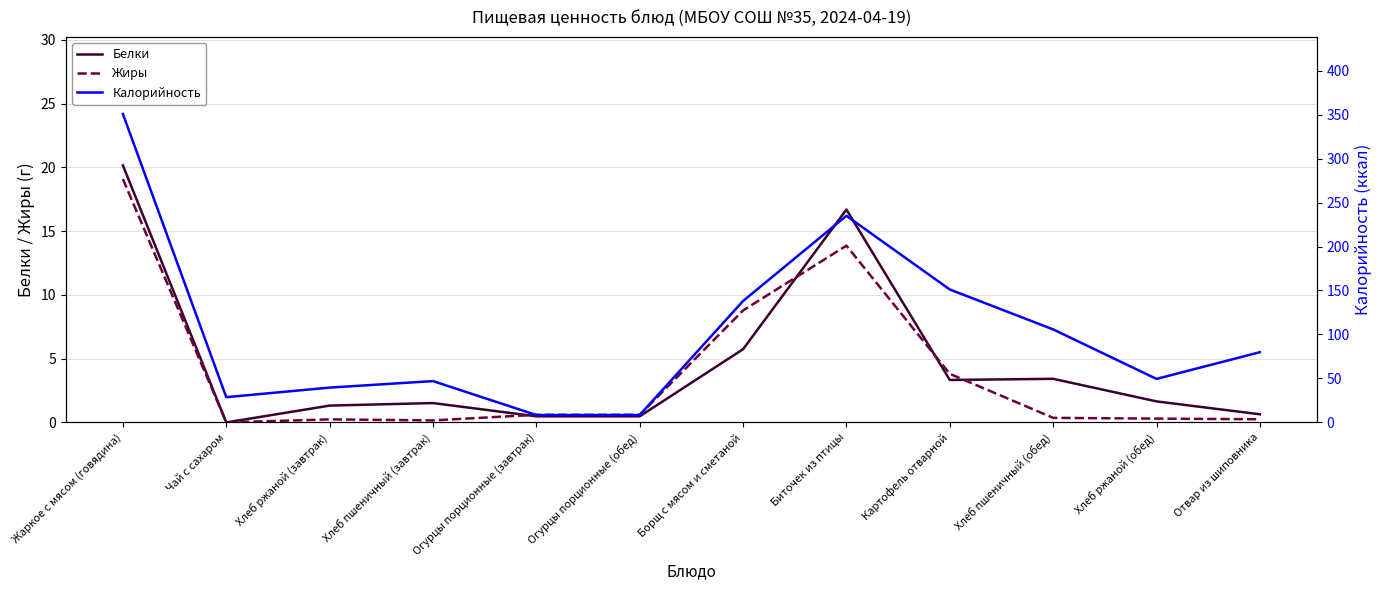

True or false: Жиры has a value of 0.2 at Хлеб ржаной (завтрак).

True